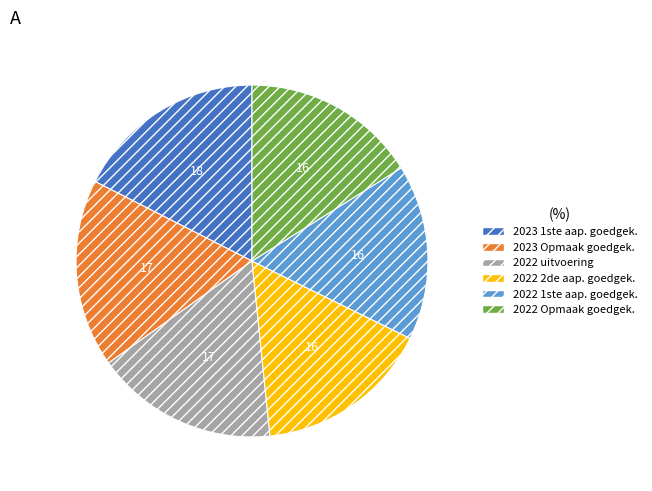

Is there a majority slice in this chart?

No